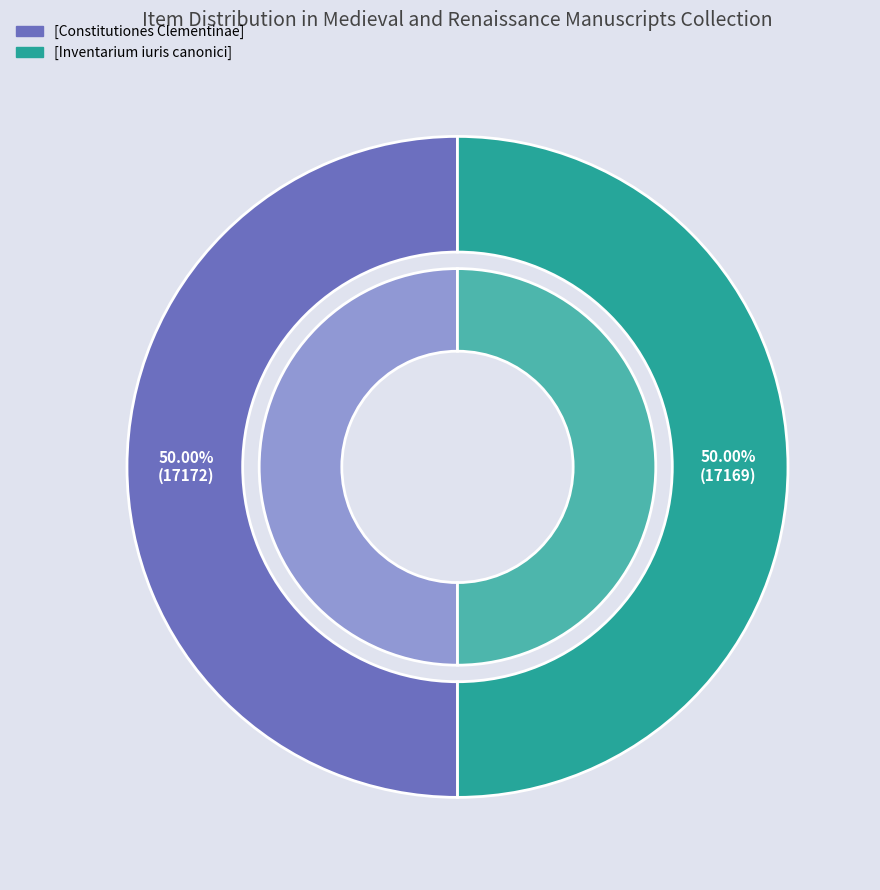

Is there a majority slice in this chart?

Yes